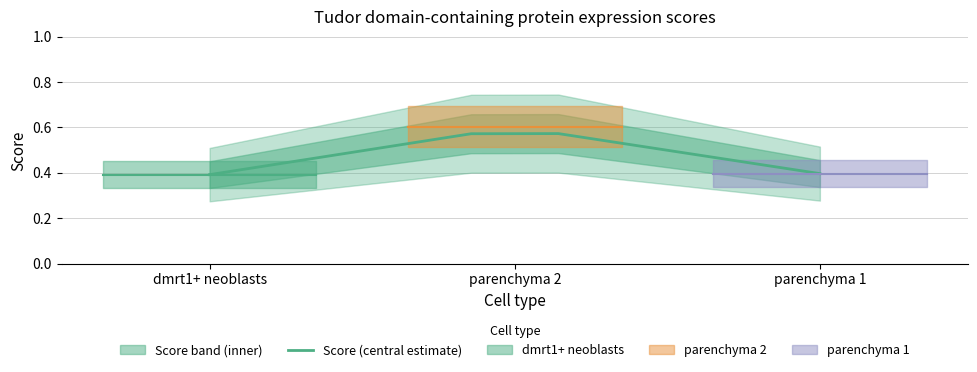

Count the values in the range 0 to 1.

8